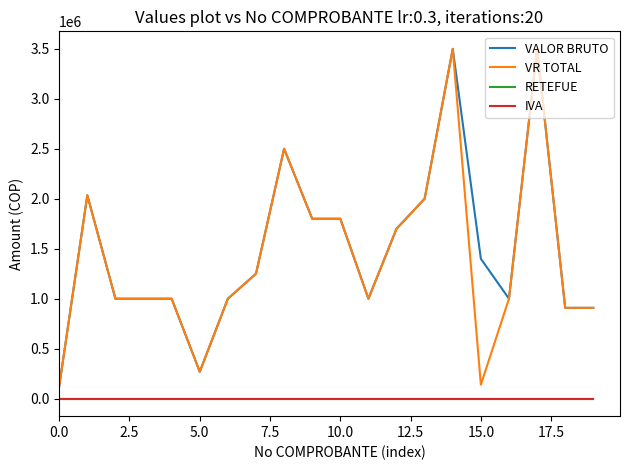

What is the minimum value for VALOR BRUTO?

124950